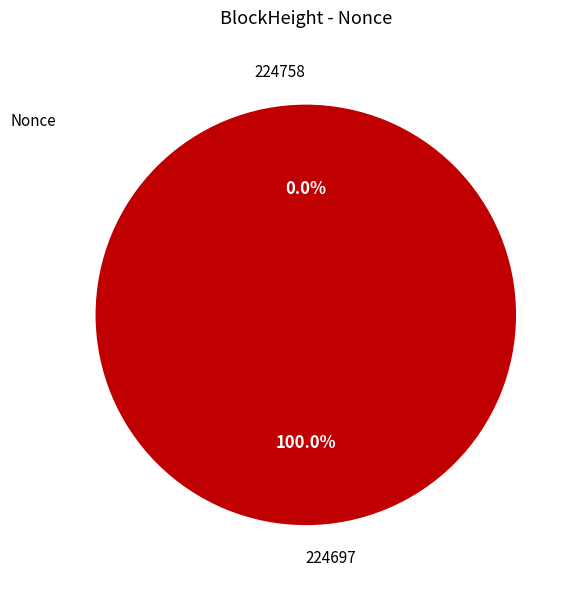

Rank the categories by value from highest to lowest.

224697, 224758